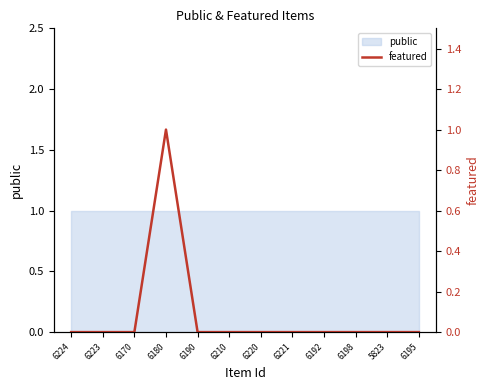

Which has a higher value, 6224 or 6210?

6224